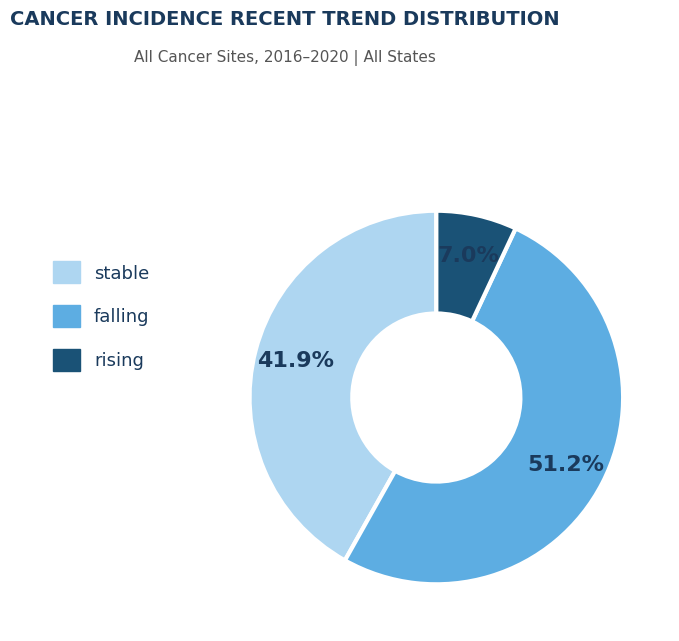

Between stable and rising, which is larger?

stable